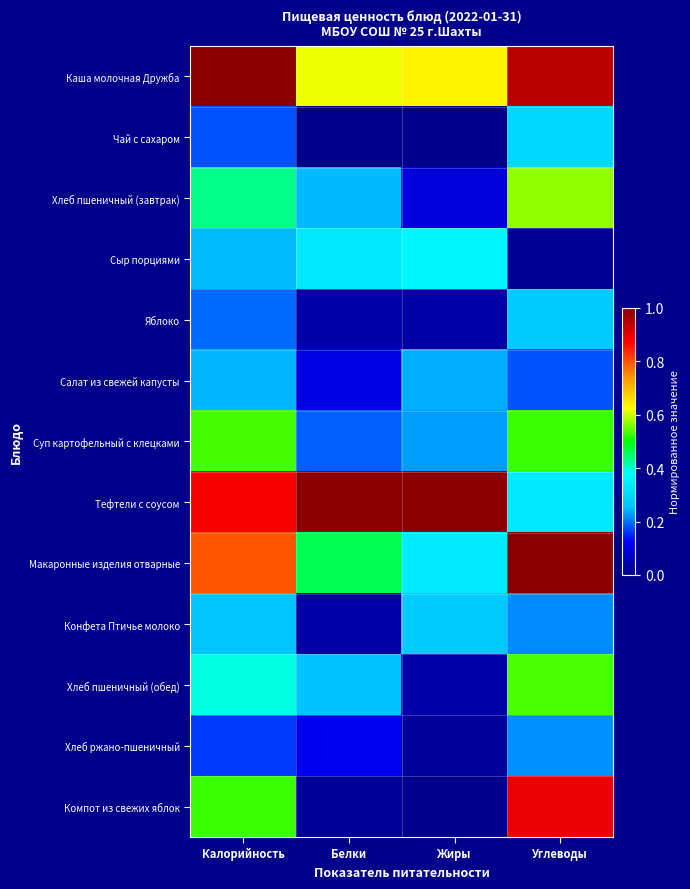

What is the difference between the highest and lowest values at Калорийность?

0.8